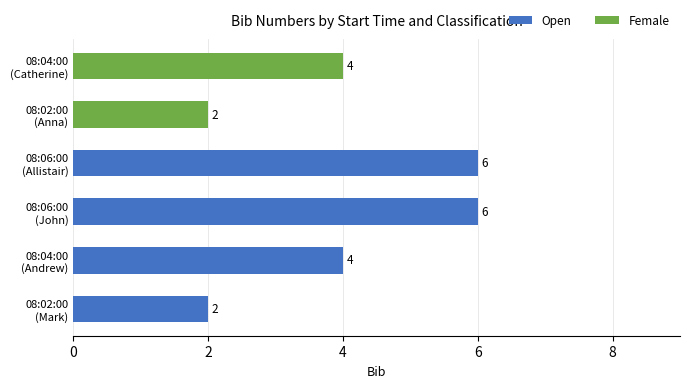

What is the average value?

4